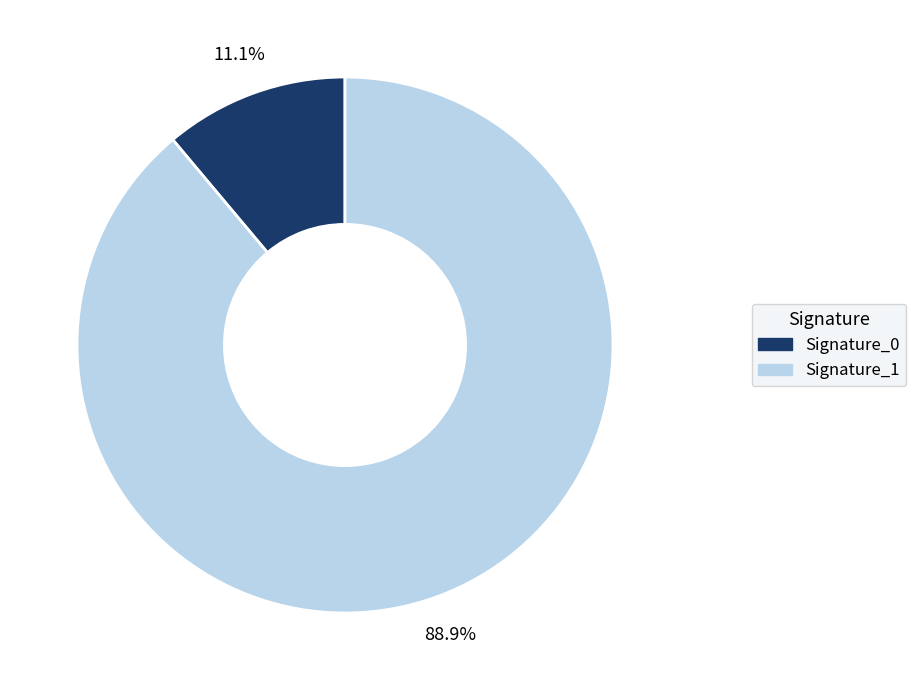

Count the number of slices in the pie.

2